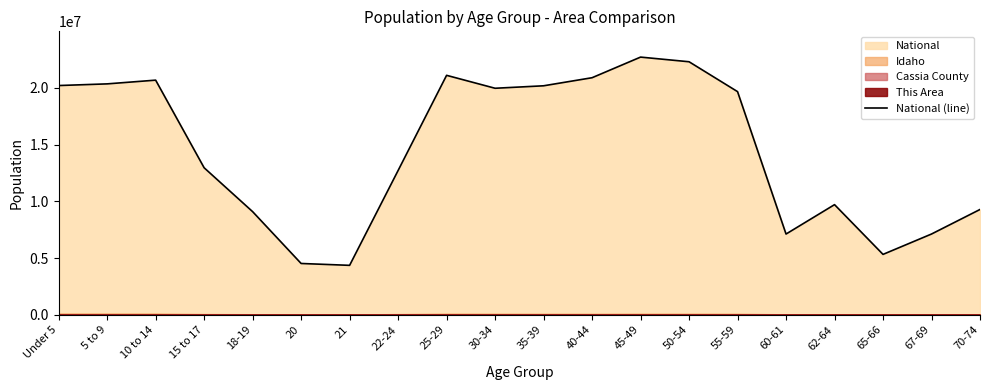

What is the value of the 2nd point from the left?

20348657